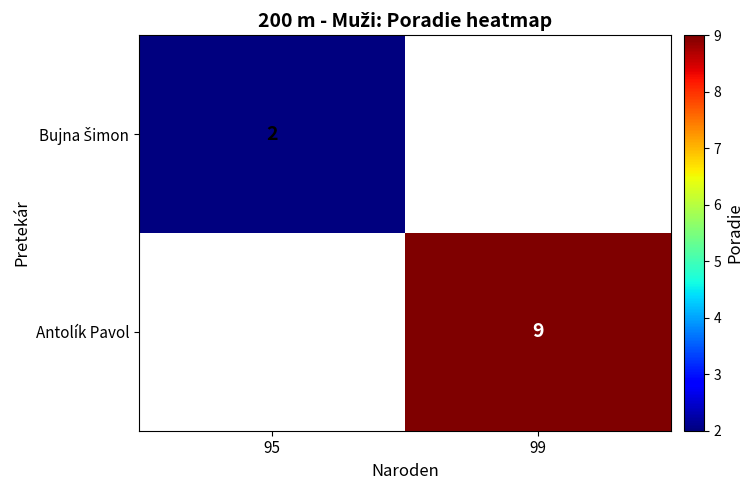

Is it true that Antolík Pavol equals 14 at 99?

False